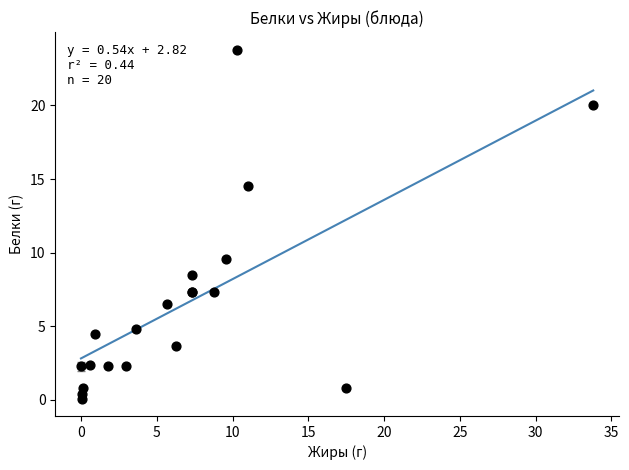

What Y value in the scatter plot is closest to 11?

9.6